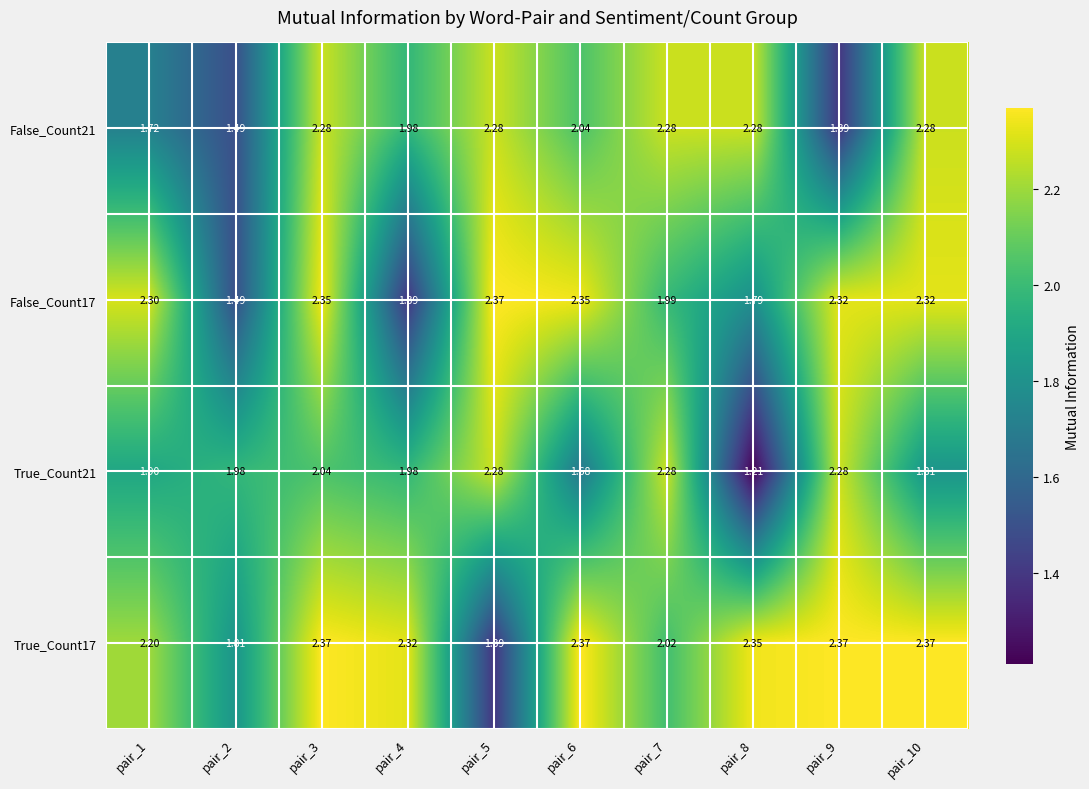

Count the number of categories in the chart.

10